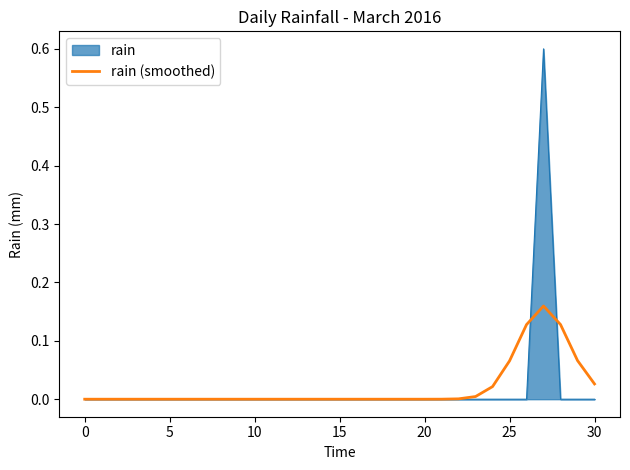

List the series in order of their peak value, lowest first.

rain (smoothed), rain